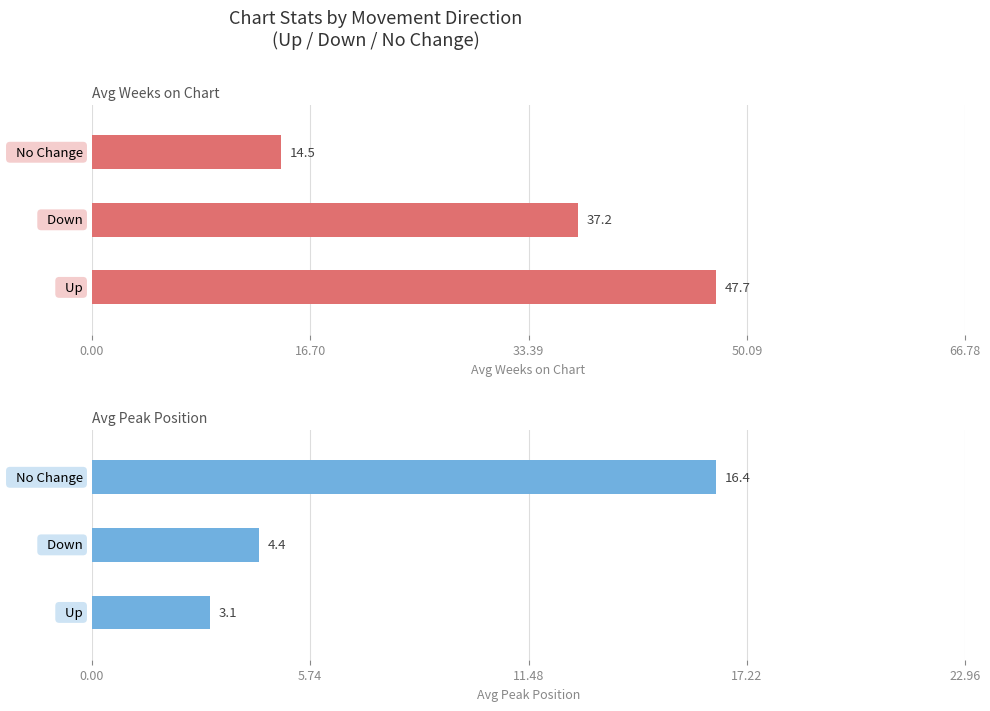

What is the difference between the Avg Position values at up and -?

33.2